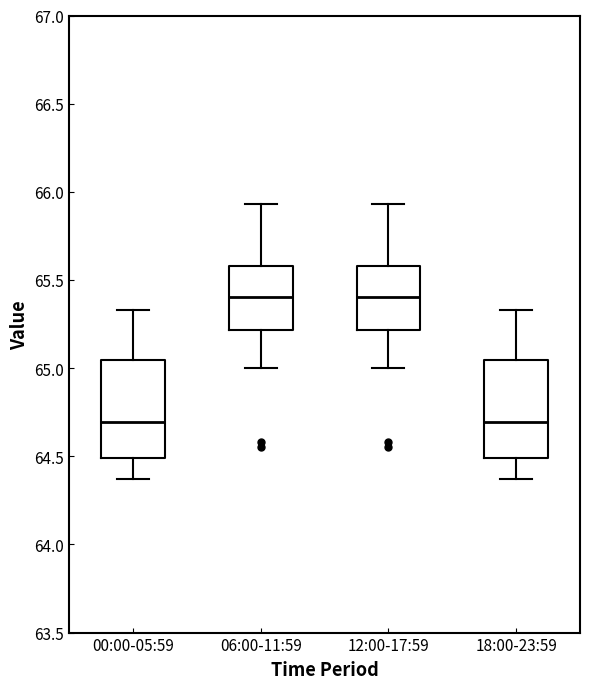

Reading left to right, transcribe this box plot: for each box, give where its median line is, the range the box spans, and where its two whiskers end, as read against the y-axis. The values are not printed on the chart, so give them approximately, as read against the axis.

00:00-05:59: median 64.70, box 64.50 to 65.05, whiskers 64.35 to 65.35
06:00-11:59: median 65.40, box 65.20 to 65.60, whiskers 65.00 to 65.95
12:00-17:59: median 65.40, box 65.20 to 65.60, whiskers 65.00 to 65.95
18:00-23:59: median 64.70, box 64.50 to 65.05, whiskers 64.35 to 65.35